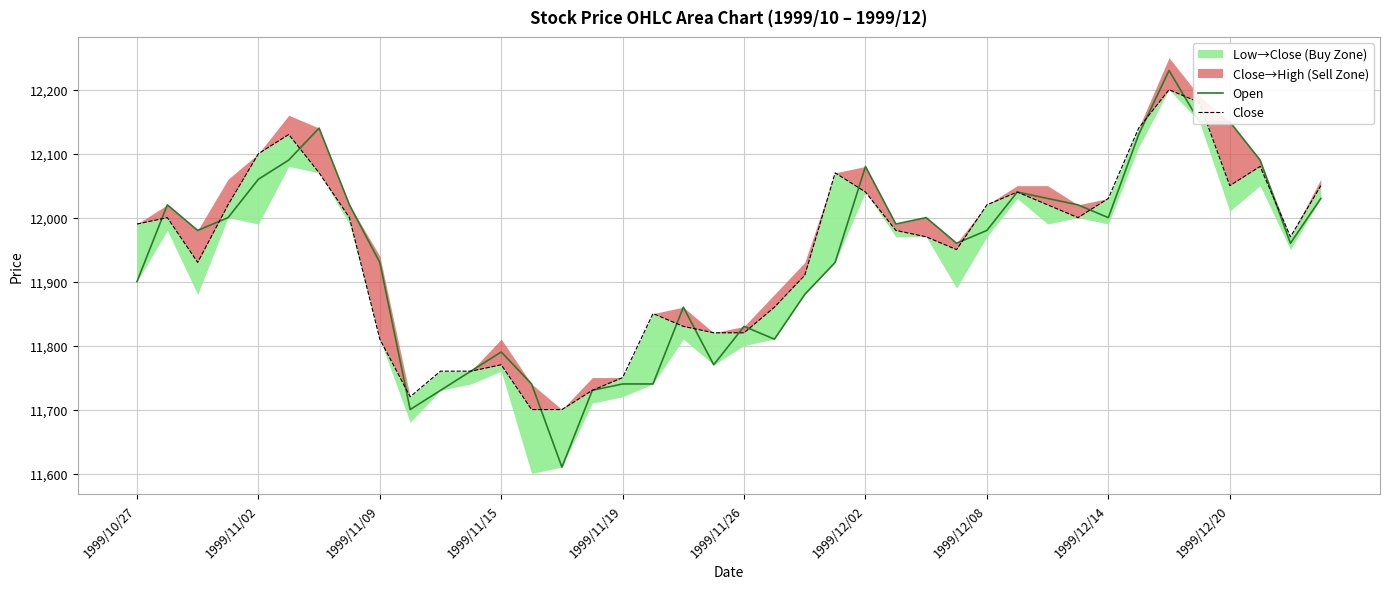

What is the sum of all Open values?

477600